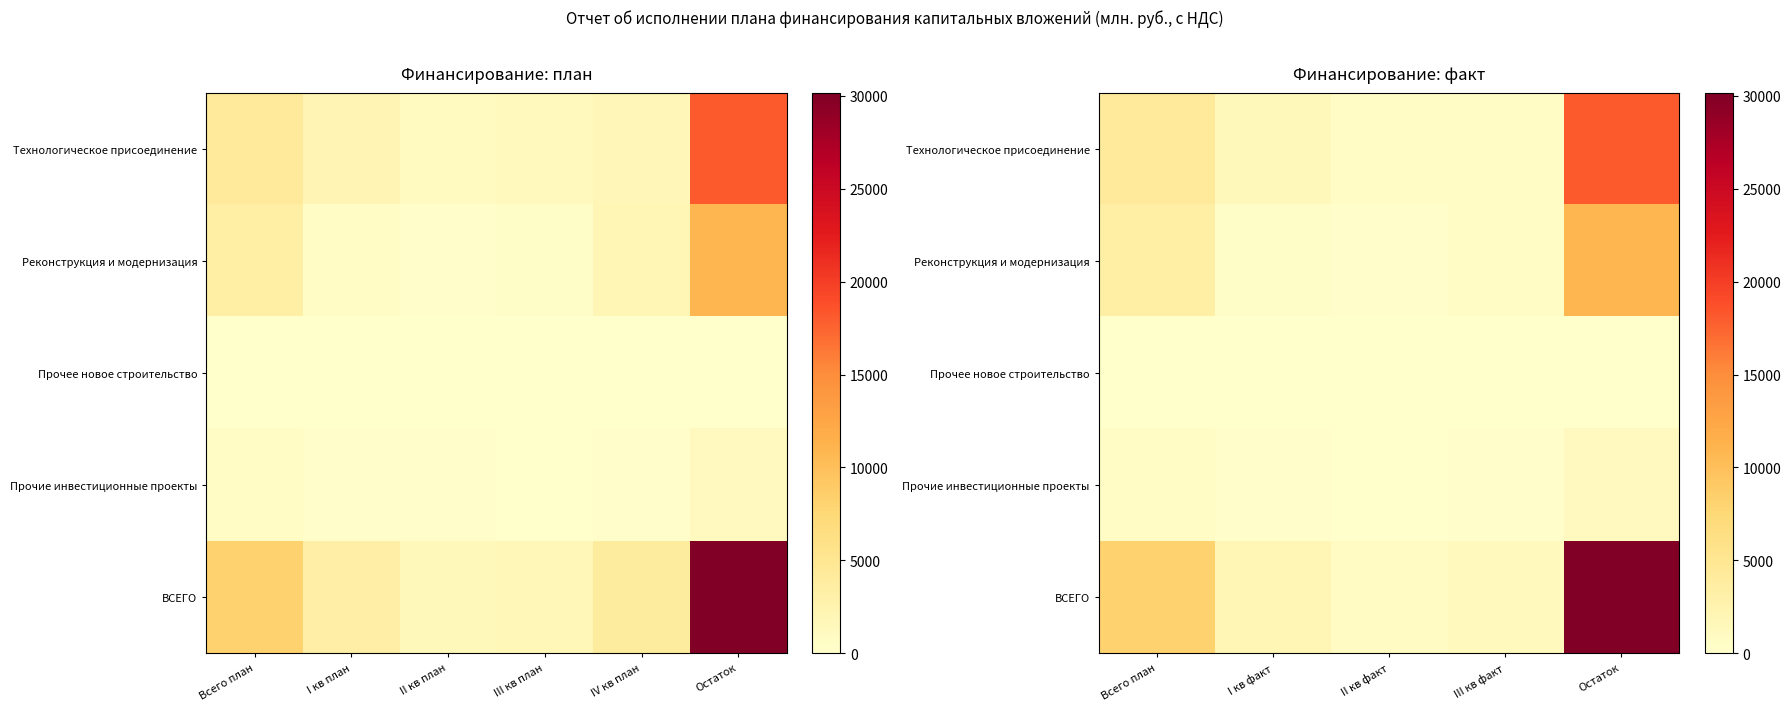

Which has a higher value, II кв факт or III кв факт?

II кв факт